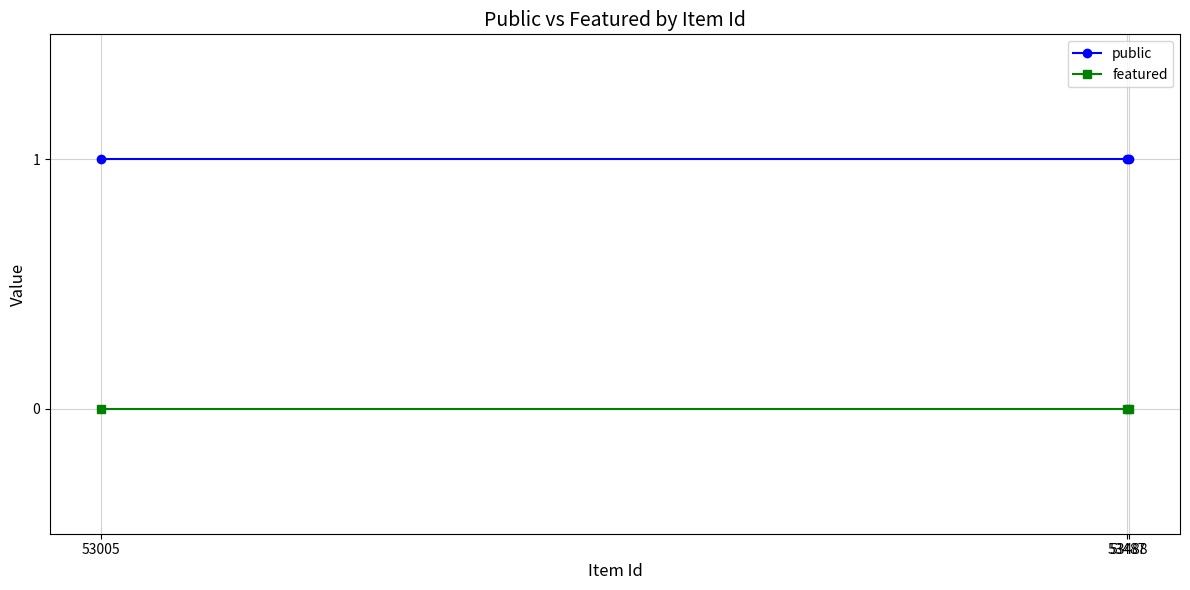

How many lines are shown in the chart?

2